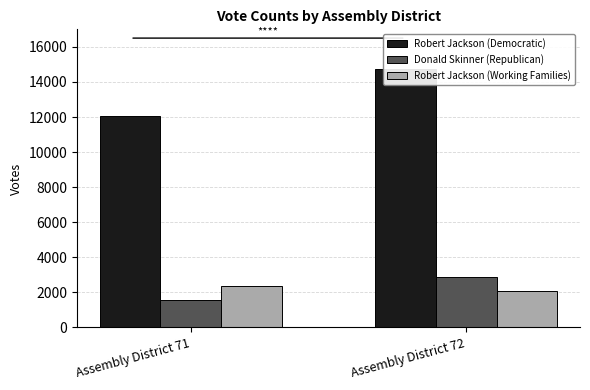

True or false: Donald Skinner (Republican) has a value of 1036 at Assembly District 72.

False